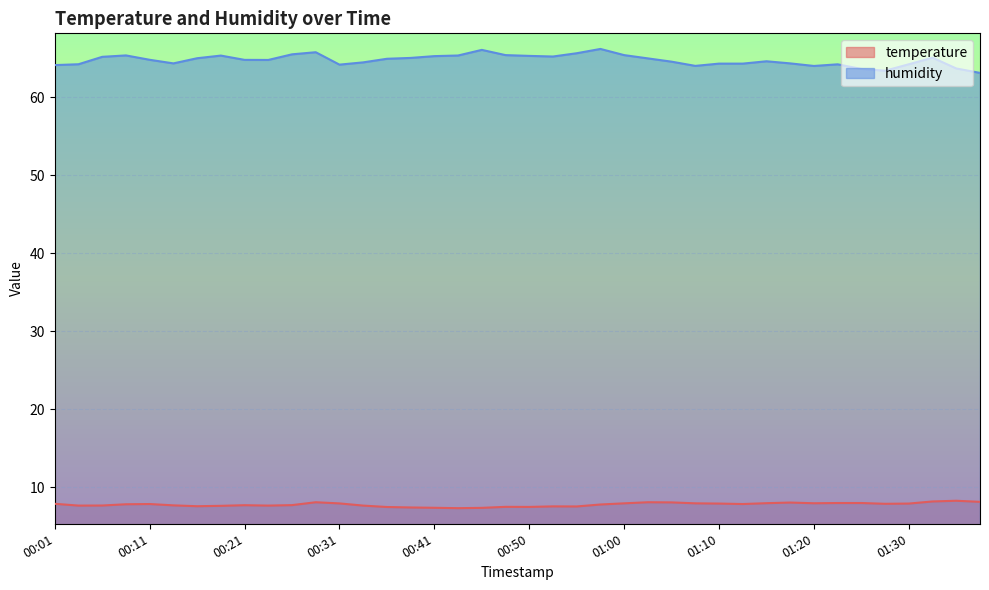

Rank the categories by humidity value from highest to lowest.

00:58, 00:46, 00:28, 00:55, 00:26, 00:48, 01:00, 00:09, 00:43, 00:18, 00:50, 00:41, 00:53, 00:06, 01:32, 00:38, 00:16, 01:03, 00:36, 00:11, 00:21, 00:23, 01:15, 01:05, 00:33, 00:14, 01:17, 01:10, 01:13, 00:04, 01:30, 01:22, 00:31, 00:01, 01:08, 01:20, 01:35, 01:25, 01:27, 01:37